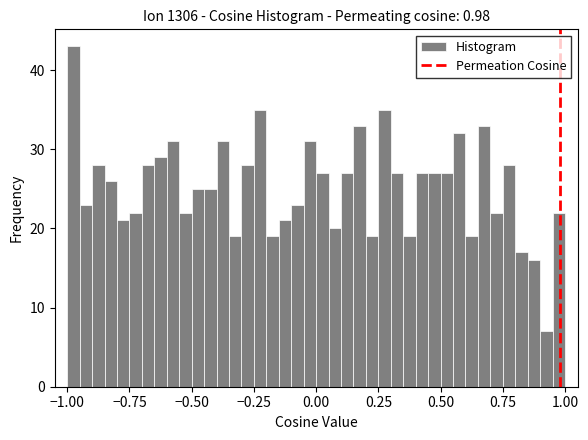

Read against the x-axis, roughly where is the centre of the tallest bar?

-0.95